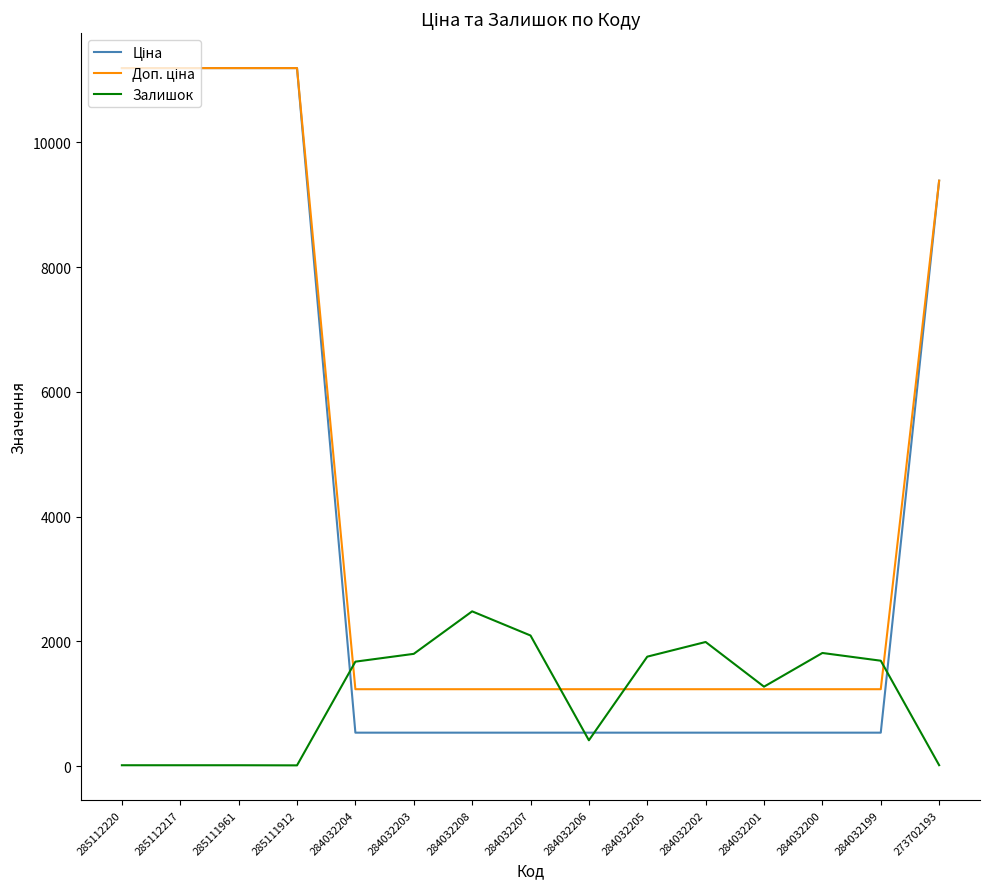

What is the spread (max minus min) of values at 284032200?

1277.0